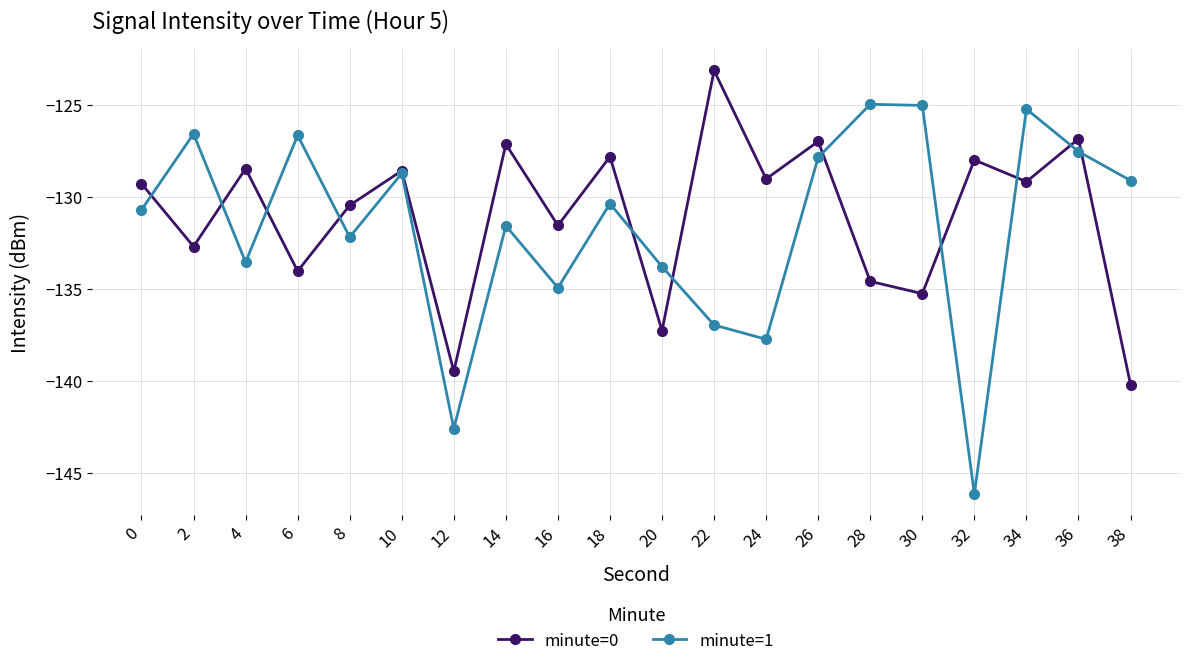

Reading left to right, extract all data points from this chart.

minute=0: 0=-129.3	2=-132.7	4=-128.5	6=-134.0	8=-130.4	10=-128.6	12=-139.5	14=-127.1	16=-131.5	18=-127.8	20=-137.3	22=-123.1	24=-129.0	26=-127.0	28=-134.6	30=-135.3	32=-128.0	34=-129.2	36=-126.8	38=-140.2
minute=1: 0=-130.7	2=-126.6	4=-133.5	6=-126.6	8=-132.2	10=-128.7	12=-142.6	14=-131.6	16=-134.9	18=-130.4	20=-133.8	22=-137.0	24=-137.7	26=-127.8	28=-125.0	30=-125.0	32=-146.2	34=-125.2	36=-127.5	38=-129.1